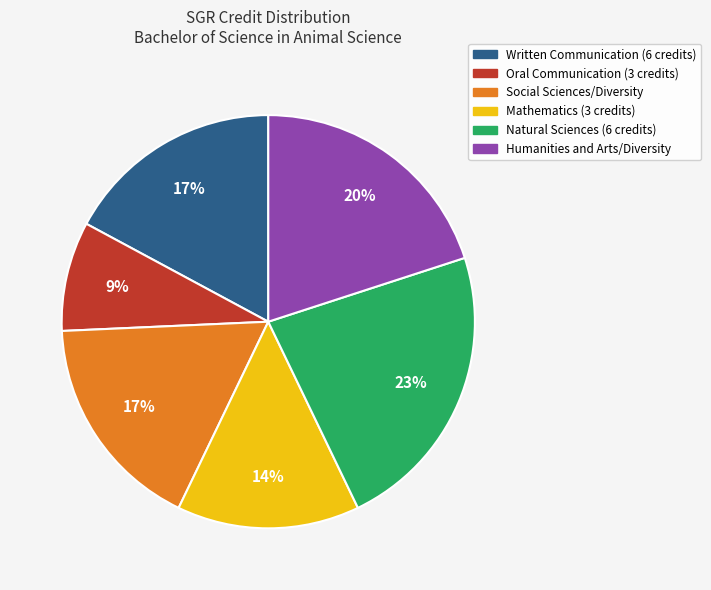

To the nearest percent, what portion does Natural Sciences (6 credits) represent?

23%